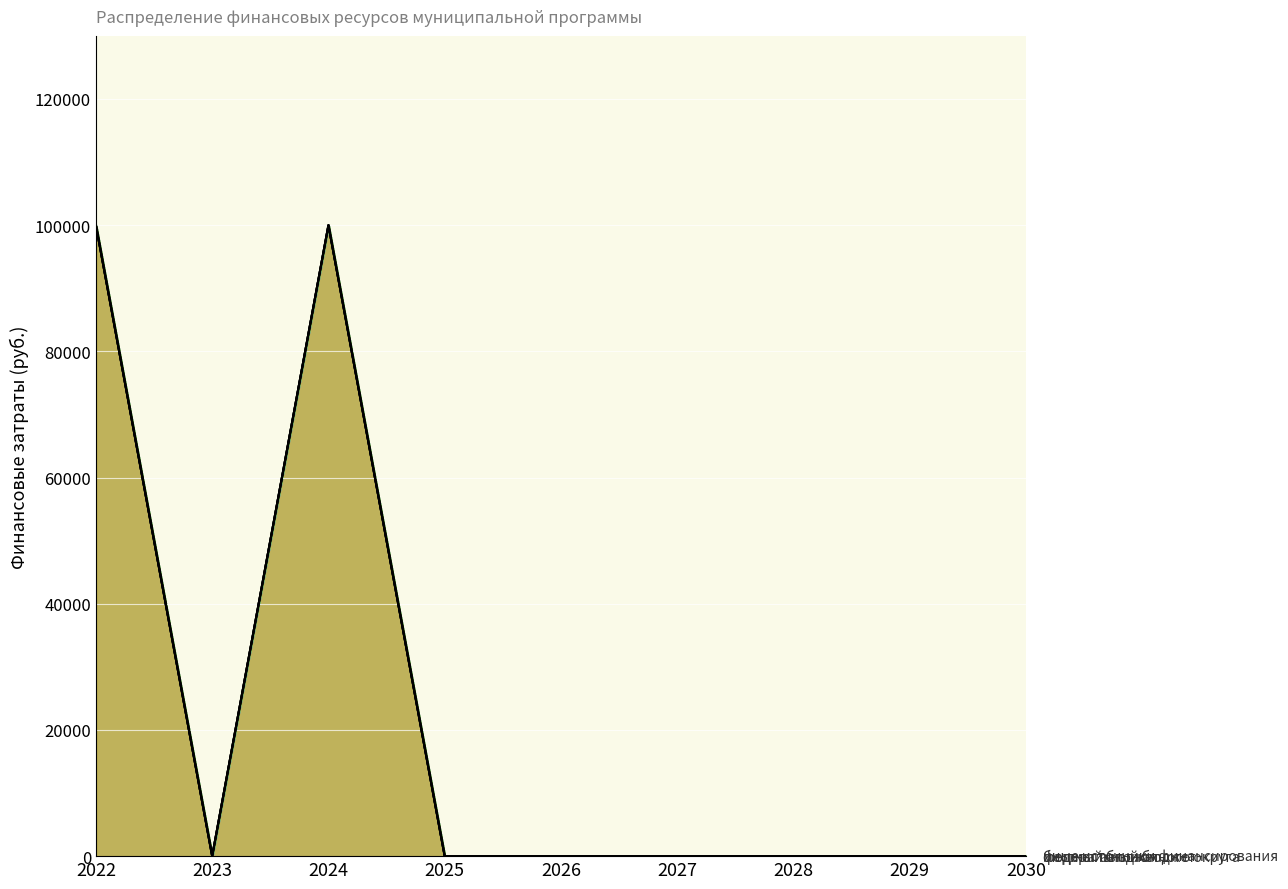

Reading left to right, transcribe all the data shown in this chart.

местный бюджет: 2022=100000	2023=0	2024=100000	2025=0	2026=0	2027=0	2028=0	2029=0	2030=0
федеральный бюджет: 2022=0	2023=0	2024=0	2025=0	2026=0	2027=0	2028=0	2029=0	2030=0
бюджет автономного округа: 2022=0	2023=0	2024=0	2025=0	2026=0	2027=0	2028=0	2029=0	2030=0
иные источники финансирования: 2022=0	2023=0	2024=0	2025=0	2026=0	2027=0	2028=0	2029=0	2030=0